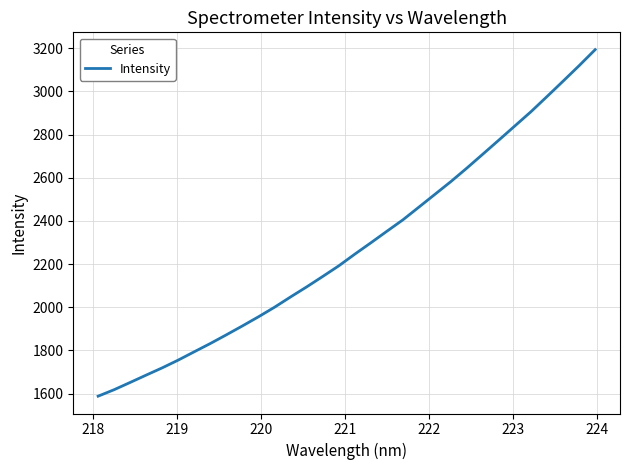

What is the greatest value displayed?

3193.7